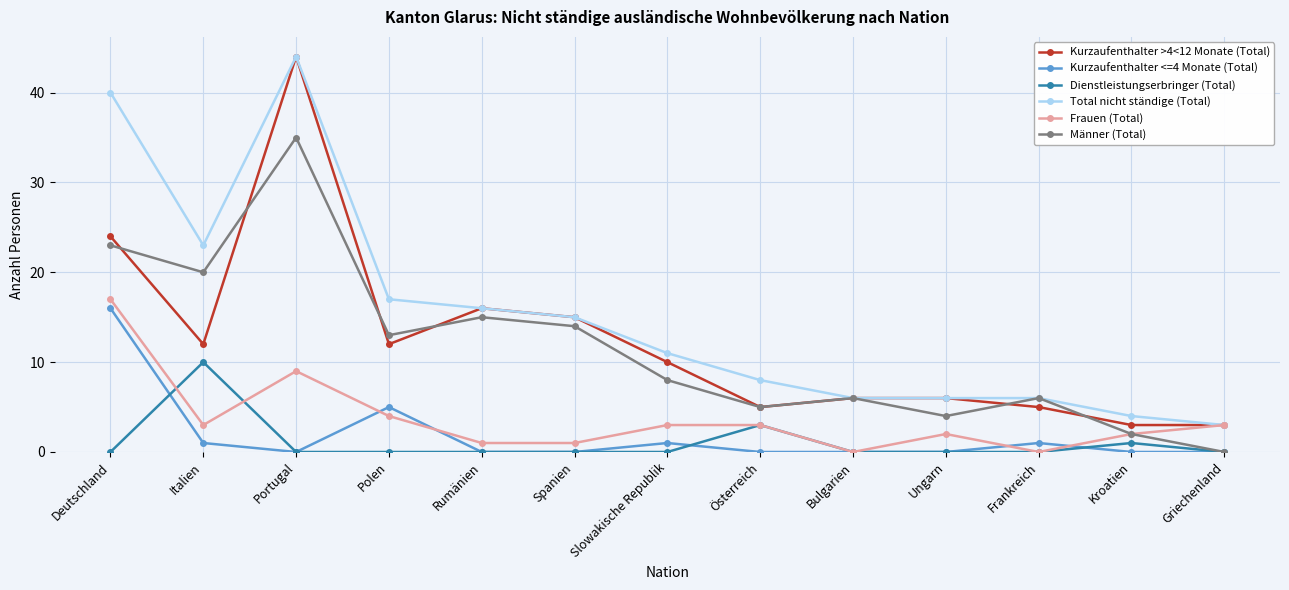

True or false: Dienstleistungserbringer (Total) and Total nicht ständige (Total) intersect in this chart.

False